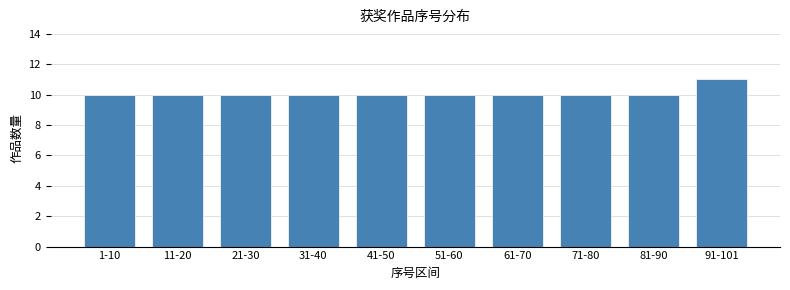

Reading left to right, transcribe all the data shown in this chart.

10	10	10	10	10	10	10	10	10	11